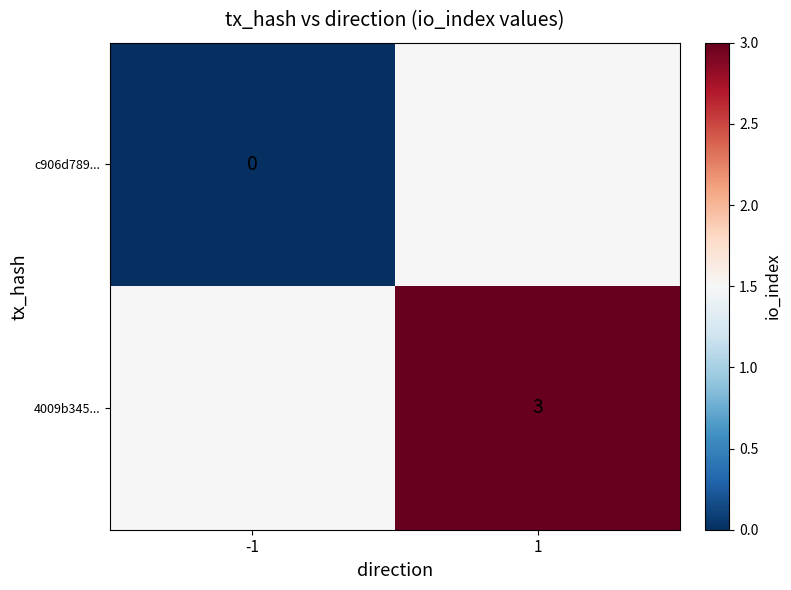

The 4009b345... series shows 1.0 at 1. True or false?

False